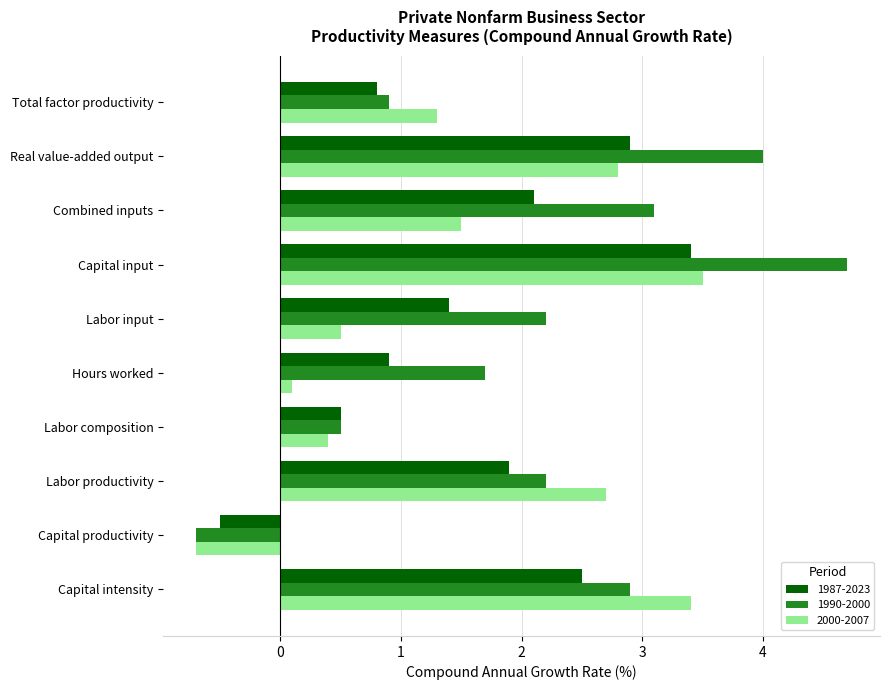

List the series in order of their peak value, lowest first.

1987-2023, 2000-2007, 1990-2000